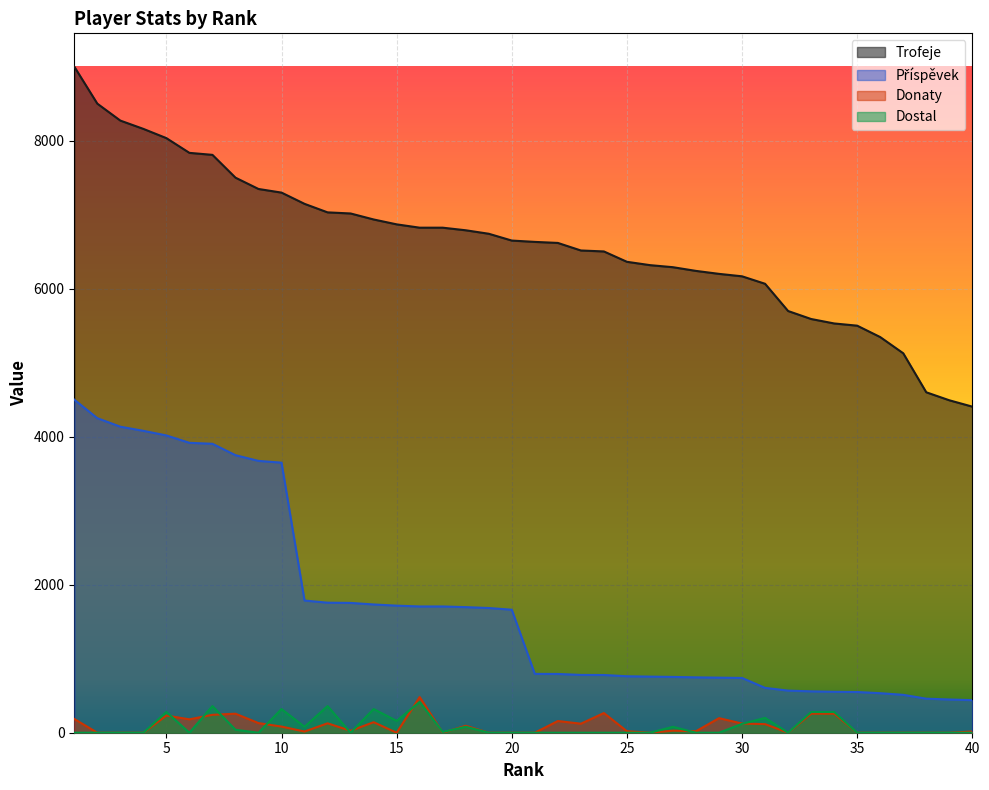

Reading left to right, what are all the values shown in this chart?

Trofeje: 9000	8500	8271	8159	8034	7835	7808	7500	7347	7298	7146	7031	7016	6935	6869	6824	6824	6789	6742	6650	6632	6618	6516	6503	6363	6318	6290	6240	6200	6167	6066	5698	5590	5530	5500	5346	5127	4600	4492	4406
Příspěvek: 4500	4250	4135	4079	4017	3917	3904	3750	3673	3649	1786	1757	1754	1733	1717	1706	1706	1697	1685	1662	795	794	781	780	763	758	754	748	744	740	606	569	559	553	550	534	512	460	449	440
Donaty: 186	0	0	0	232	181	242	257	130	83	16	127	26	142	0	482	0	94	0	0	0	158	122	266	20	0	28	20	197	124	116	0	257	257	0	0	0	0	0	16
Dostal: 0	0	0	0	280	0	360	40	0	320	80	360	0	320	160	416	10	80	0	0	0	0	0	0	0	0	80	0	0	120	200	0	280	280	0	0	0	0	0	0